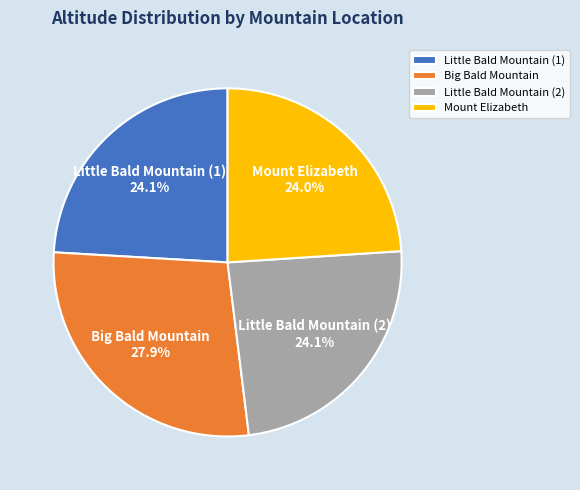

How many slices are in this pie chart?

4